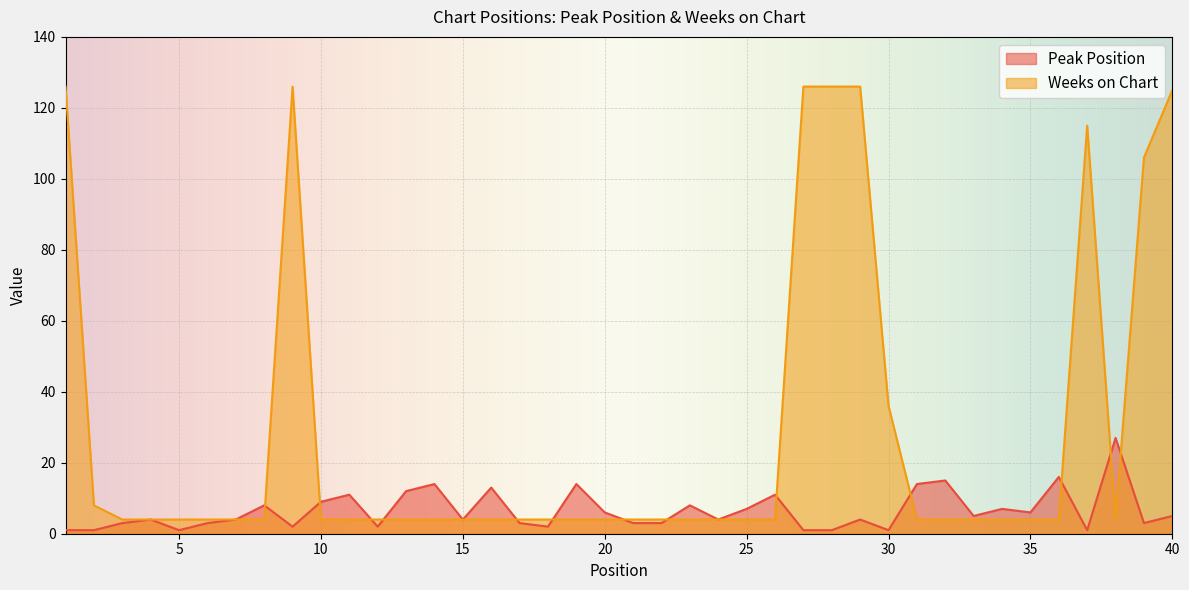

At how many categories does at least one series exceed 15?

11